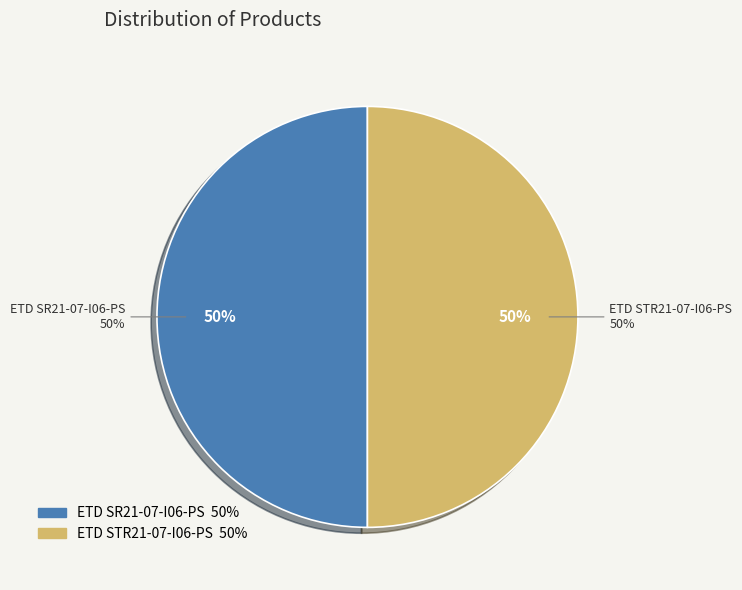

What percentage is the ETD SR21-07-I06-PS slice, to the nearest percent?

50%